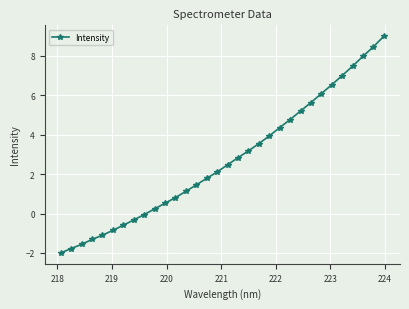

Reading right to left, transcribe all the data shown in this chart.

9.0	8.5	8.0	7.5	7.0	6.5	6.1	5.6	5.2	4.8	4.4	3.9	3.5	3.2	2.8	2.5	2.1	1.8	1.5	1.1	0.8	0.5	0.2	-0.1	-0.3	-0.6	-0.9	-1.1	-1.3	-1.6	-1.8	-2.0